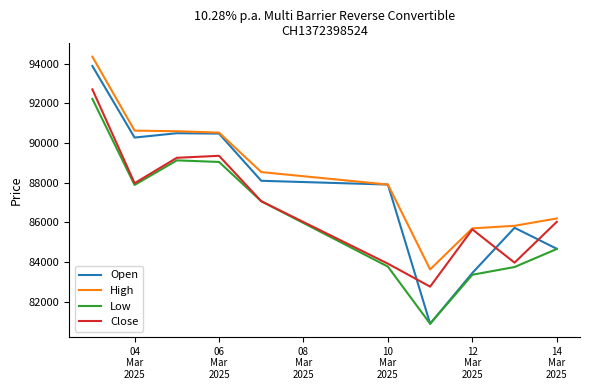

What are all the series names shown in the legend?

Open, High, Low, Close